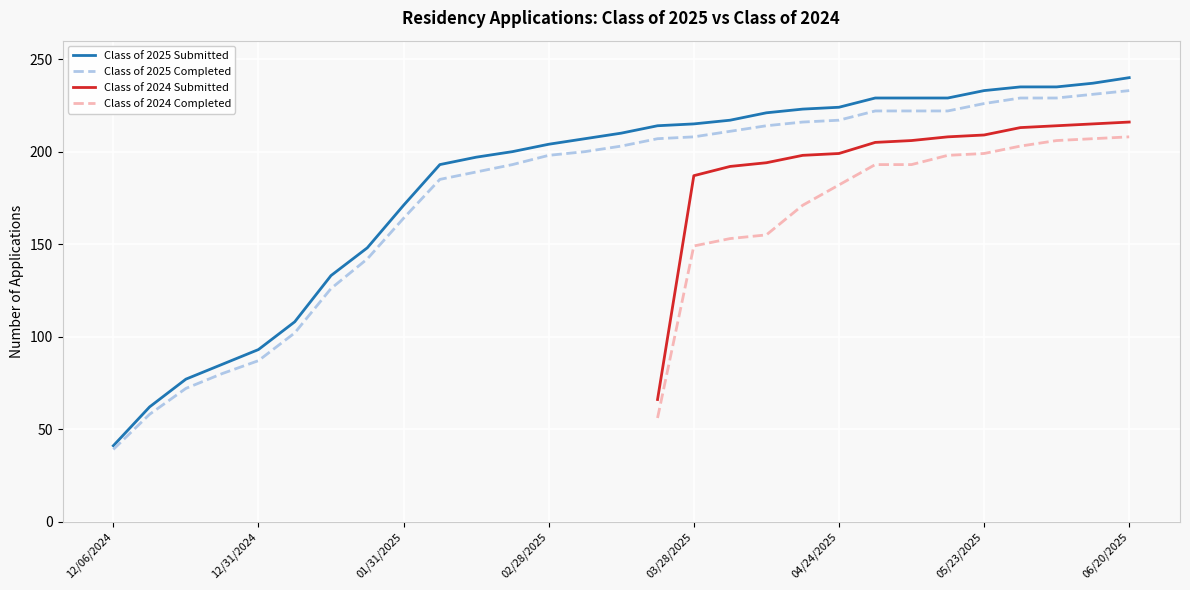

How many data points does each series have?

29